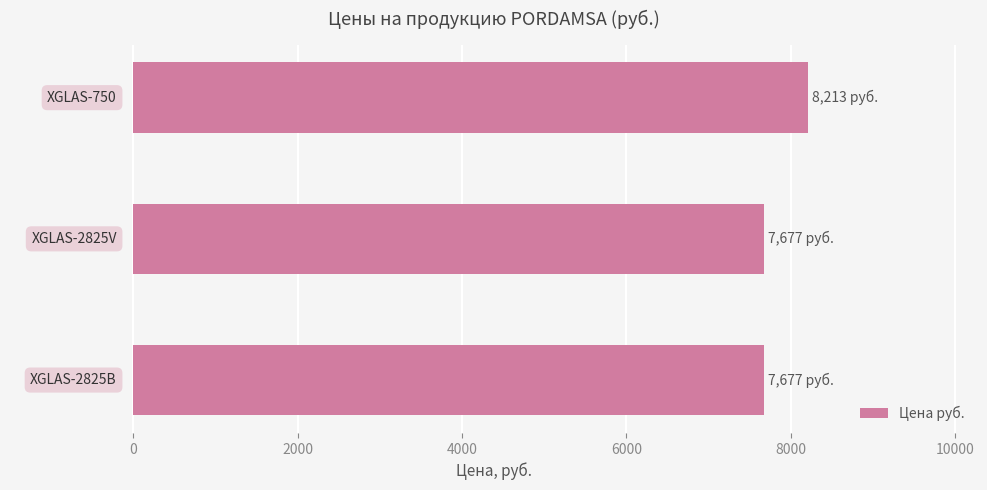

What is the smallest value displayed?

7677